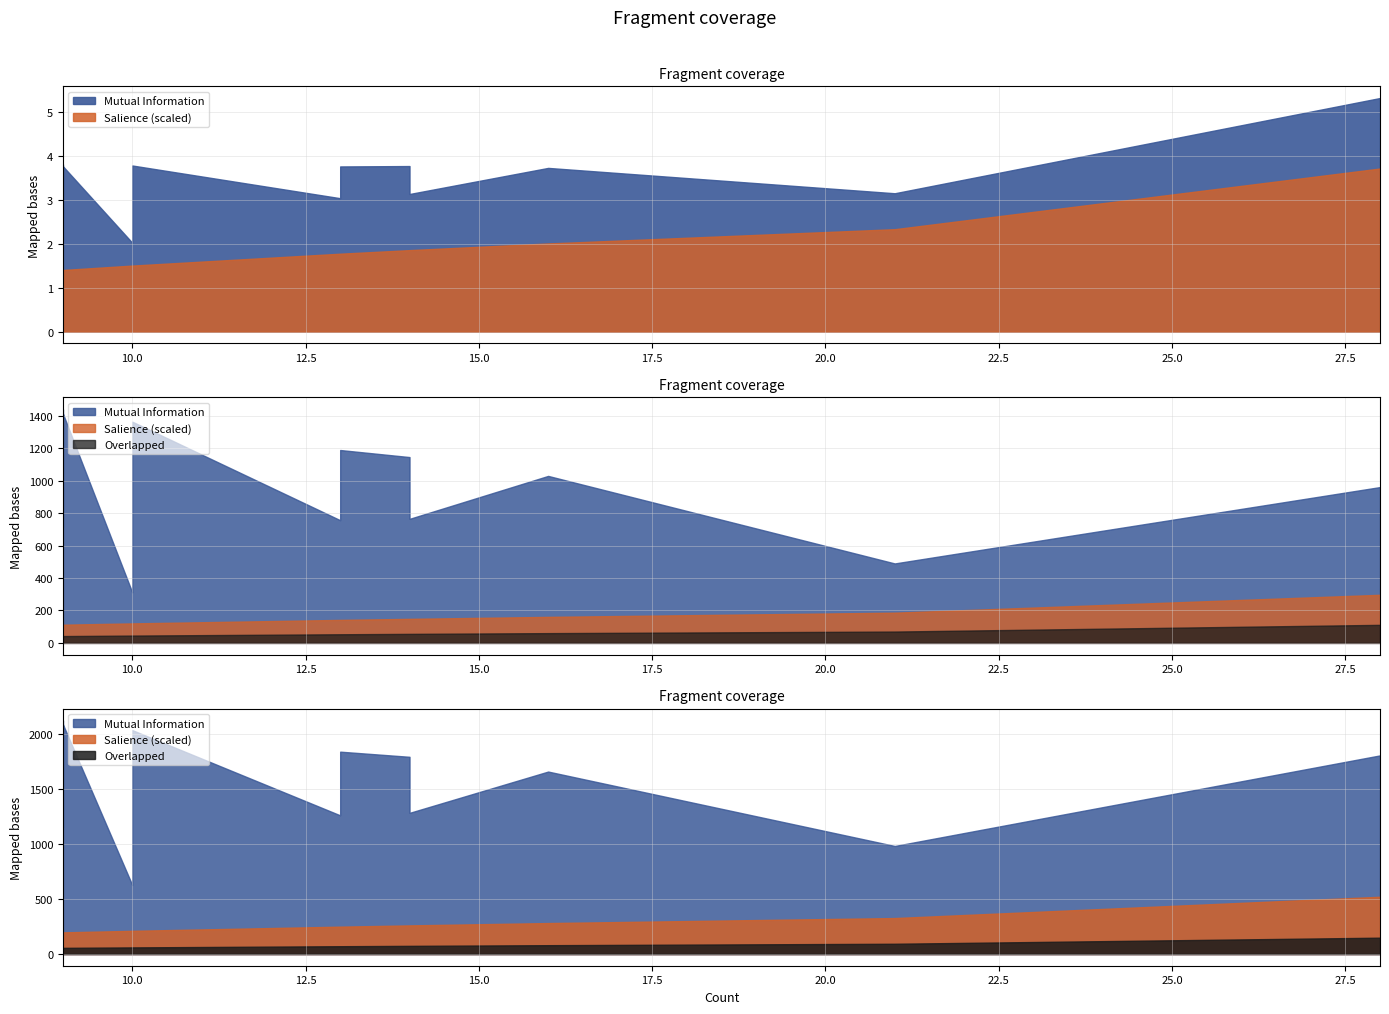

Between 13 and 9, which series saw the biggest shift?

Mutual Information